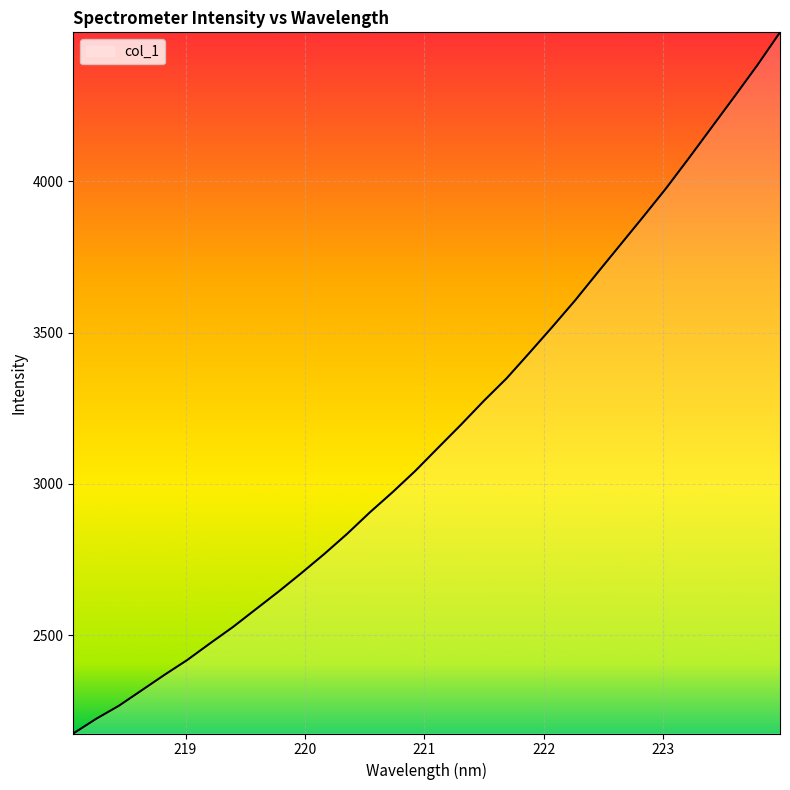

What is the sum of all values?

101495.5